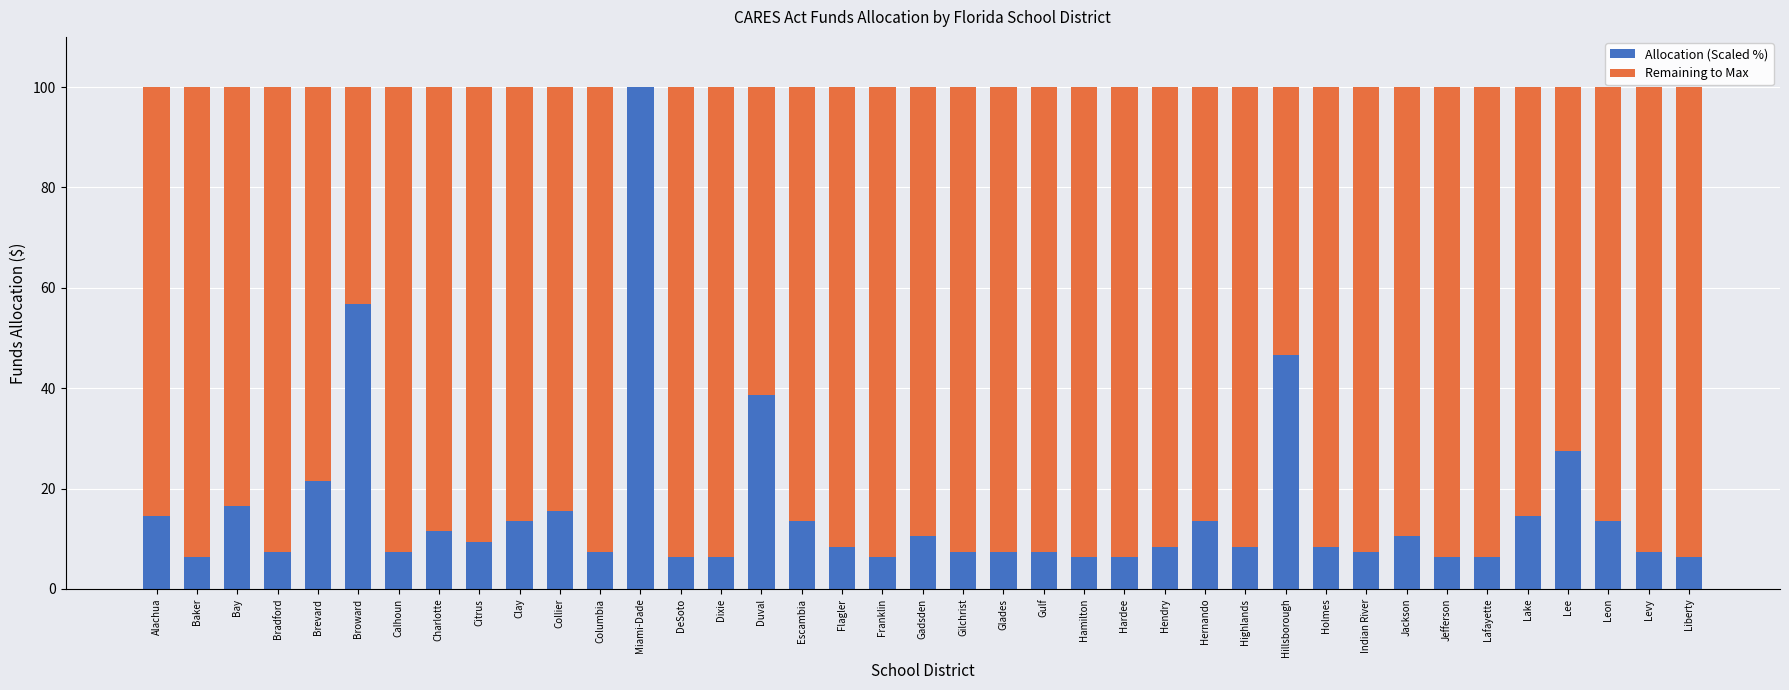

What is the highest value of the Allocation (Scaled %) series?

100.0